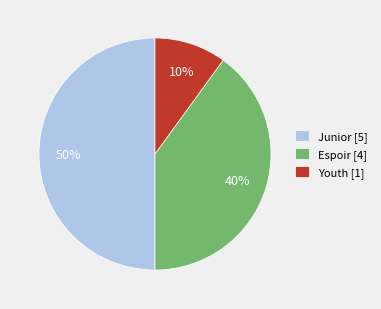

Approximately how many times larger is the value at Junior [5] compared to Youth [1]?

5.0